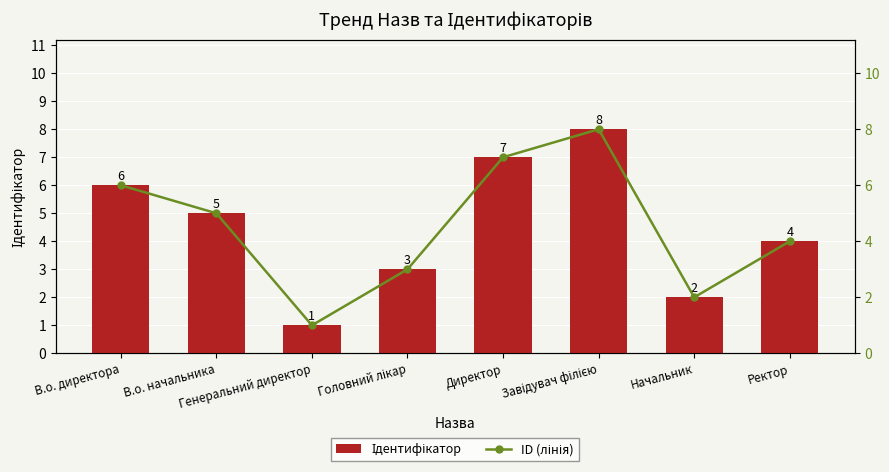

What is the label of the 6th bar from the right?

Генеральний директор